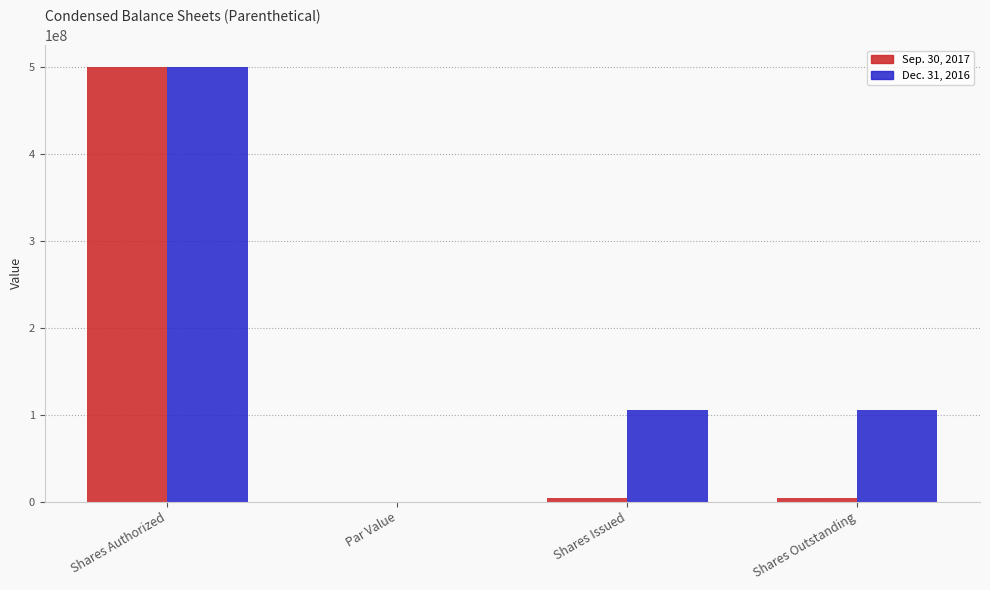

Is it true that Sep. 30, 2017 equals 0.0 at Par Value?

True